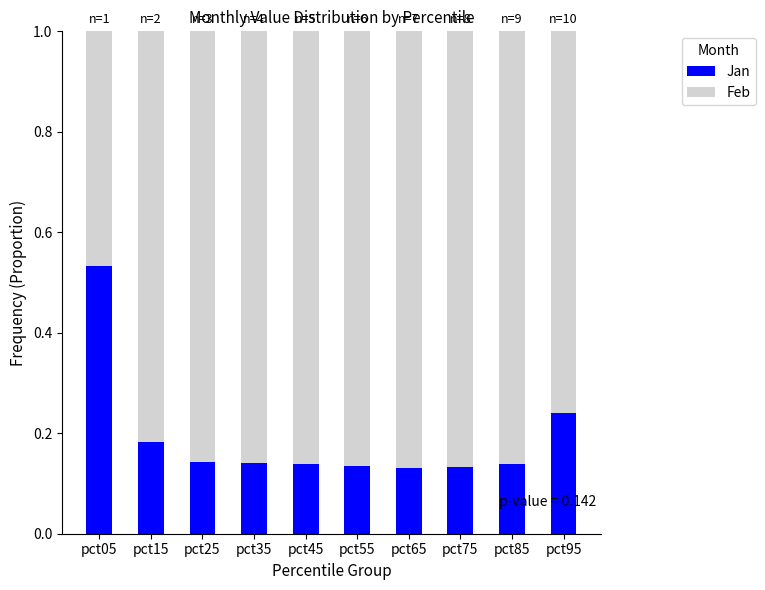

How many Jan values are between 0 and 1?

10